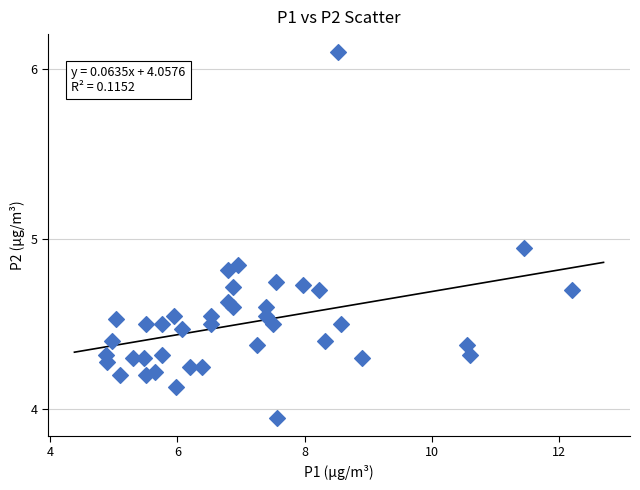

What is the range of X values (max minus min)?

7.3